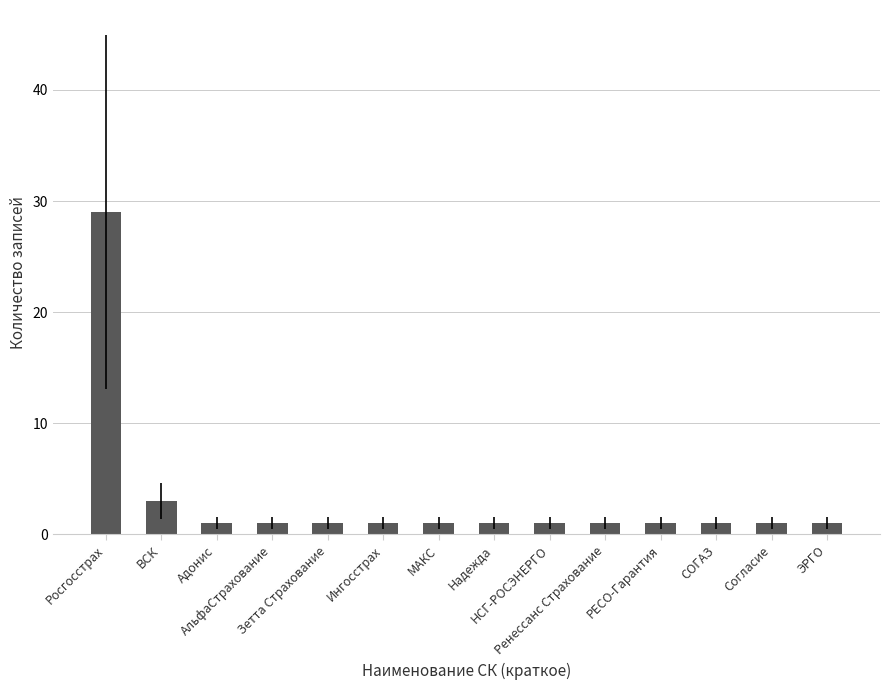

What is the difference between the maximum and minimum values?

28